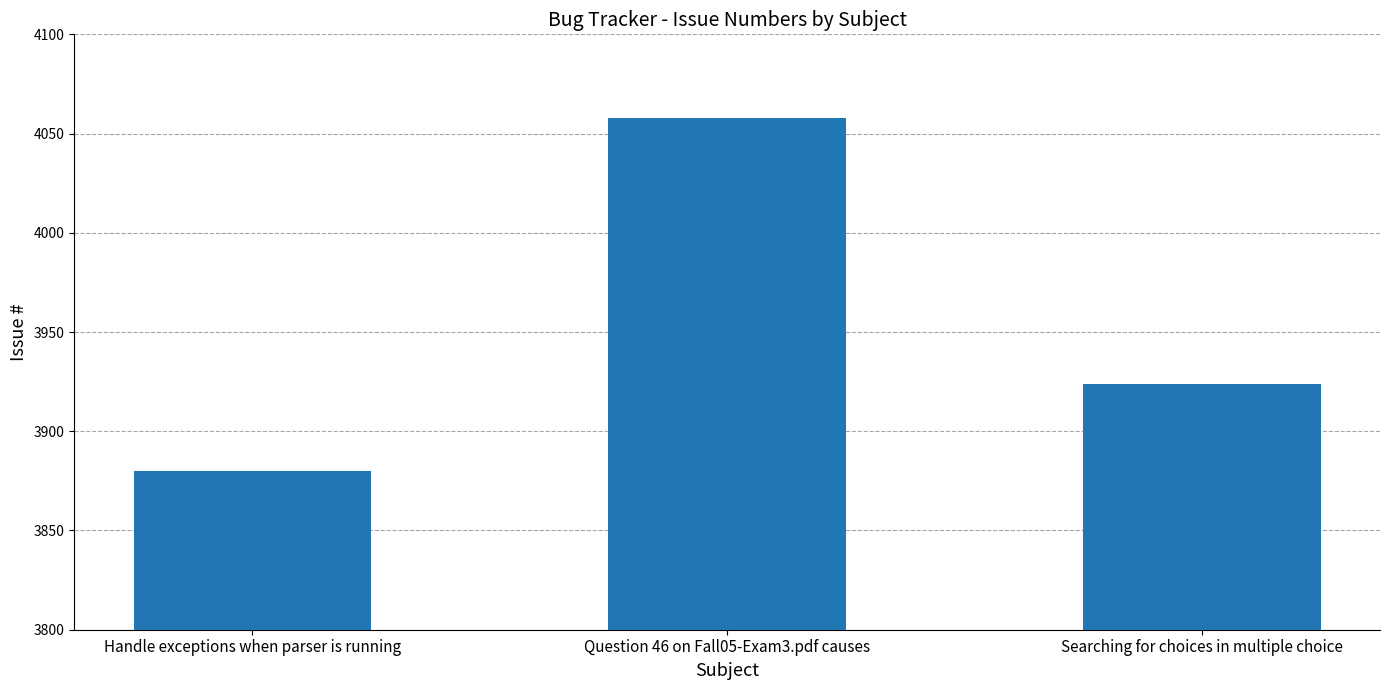

Where does the data first go above 3924?

Question 46 on Fall05-Exam3.pdf causes